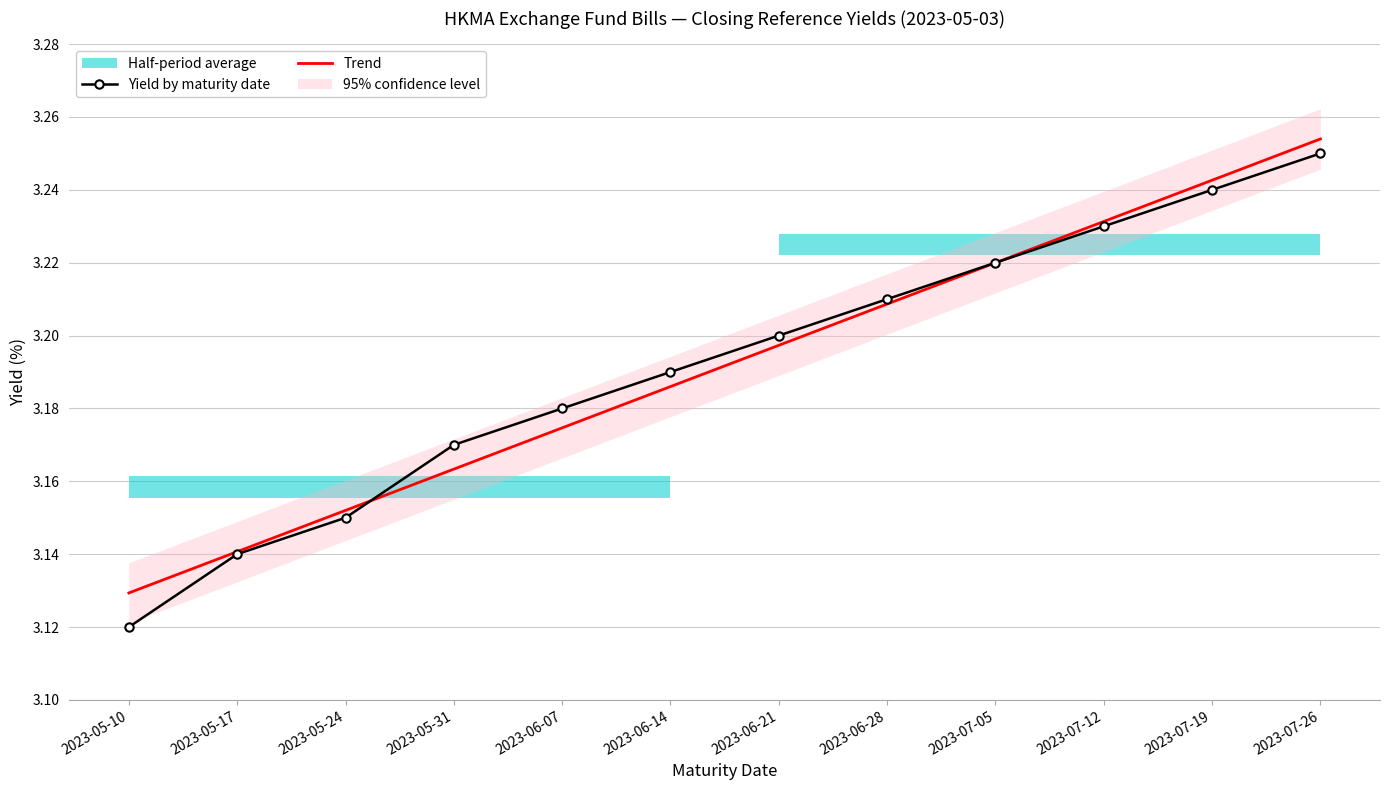

What is the label of the 4th point from the right?

2023-07-05